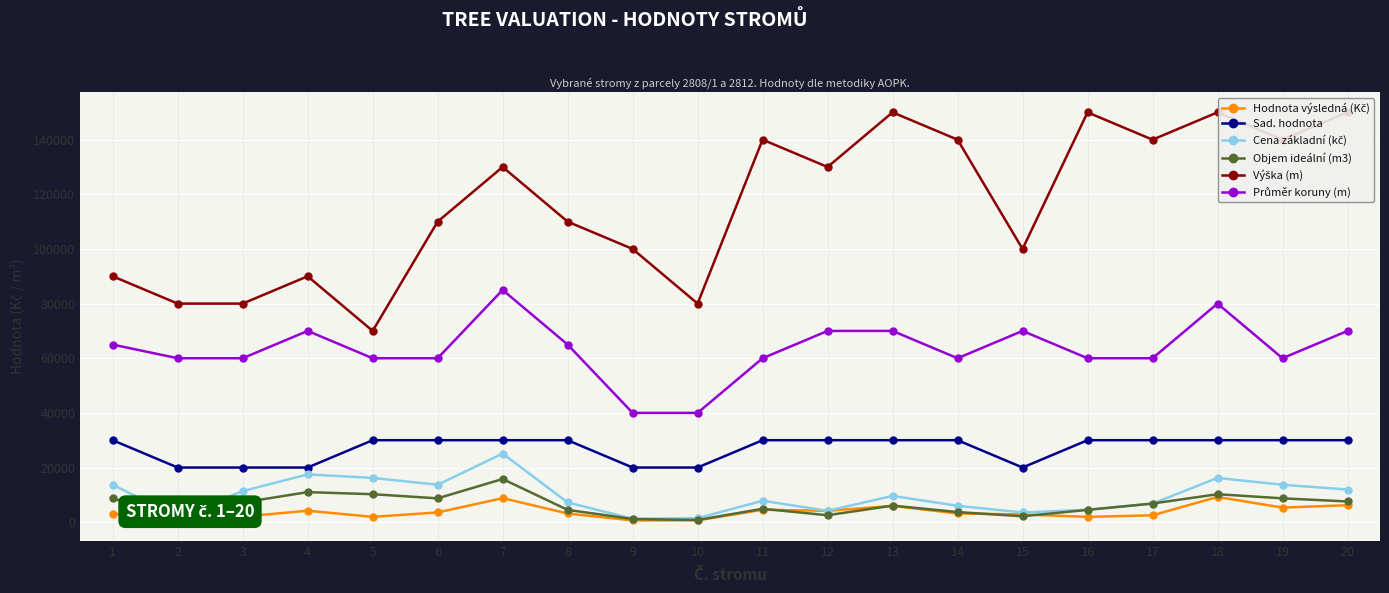

Count the number of data series in this chart.

6